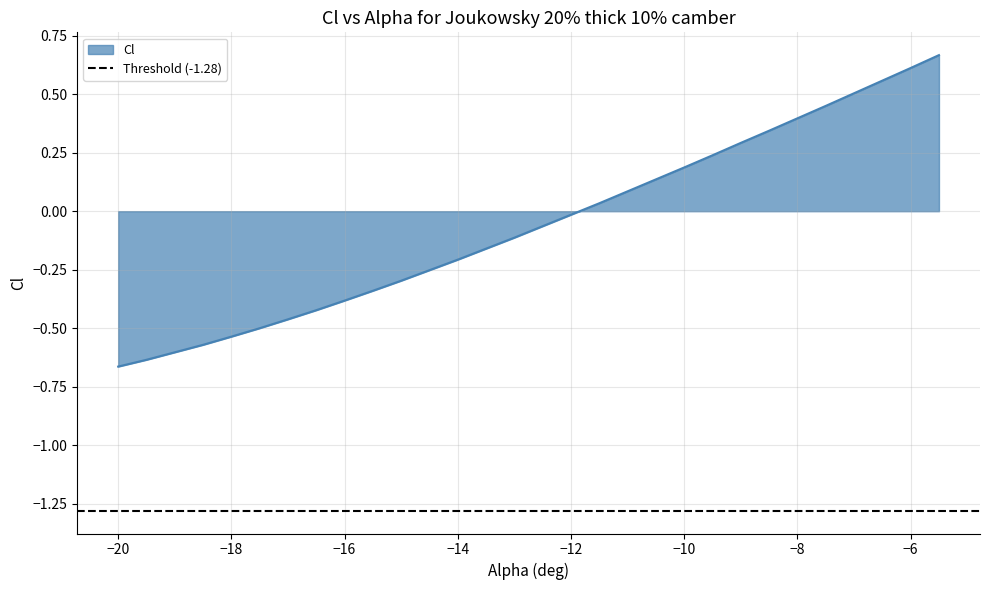

What is the average value?

-0.1